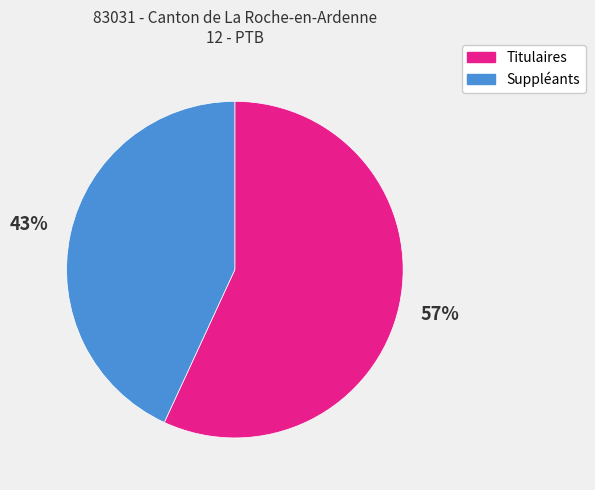

How many segments does this pie chart have?

2